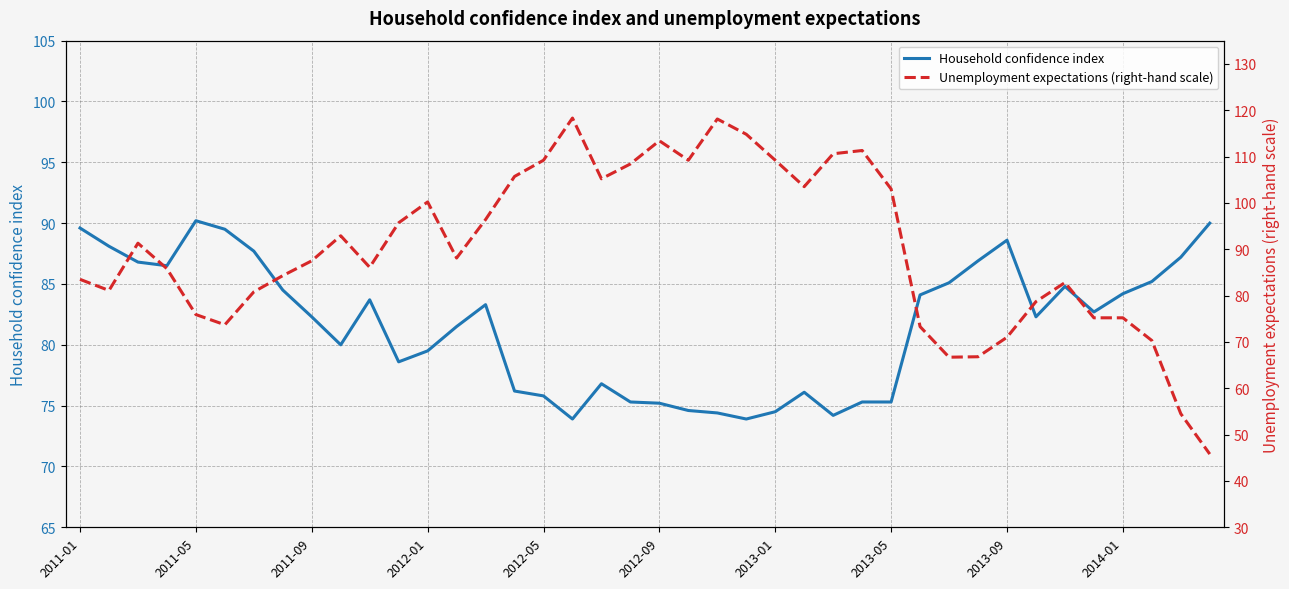

True or false: Unemployment expectations (right-hand scale) has a value of 110.6 at 26.

True